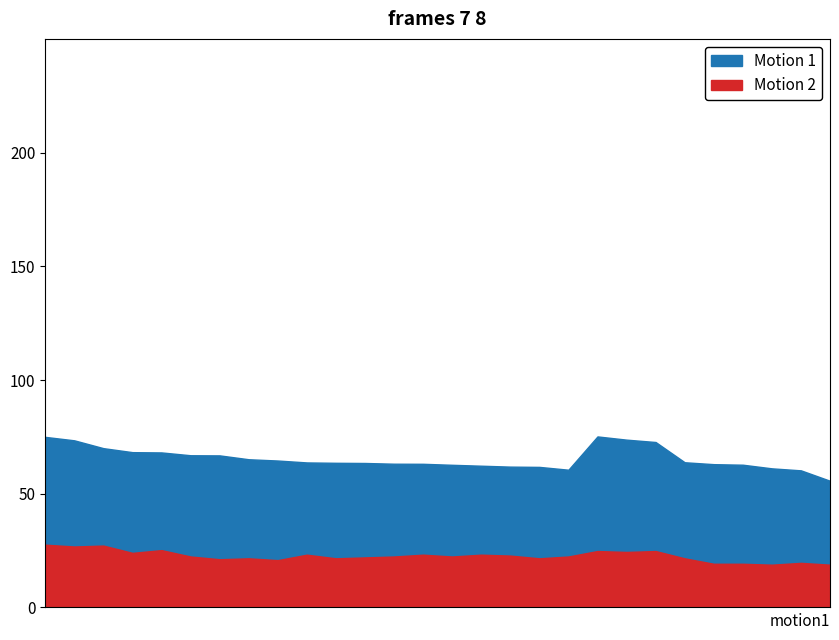

Reading left to right, list all the values displayed in this chart.

Motion 1: 75.0	73.5	70.0	68.3	68.2	66.9	66.9	65.2	64.6	63.8	63.6	63.5	63.2	63.2	62.7	62.3	61.9	61.8	60.6	75.2	73.8	72.7	63.8	63.0	62.8	61.2	60.3	55.7
Motion 2: 27.6	26.8	27.2	24.0	25.2	22.4	21.2	21.6	20.8	23.2	21.6	22.0	22.4	23.2	22.4	23.2	22.8	21.6	22.4	24.8	24.4	24.8	21.6	19.2	19.2	18.8	19.6	18.8